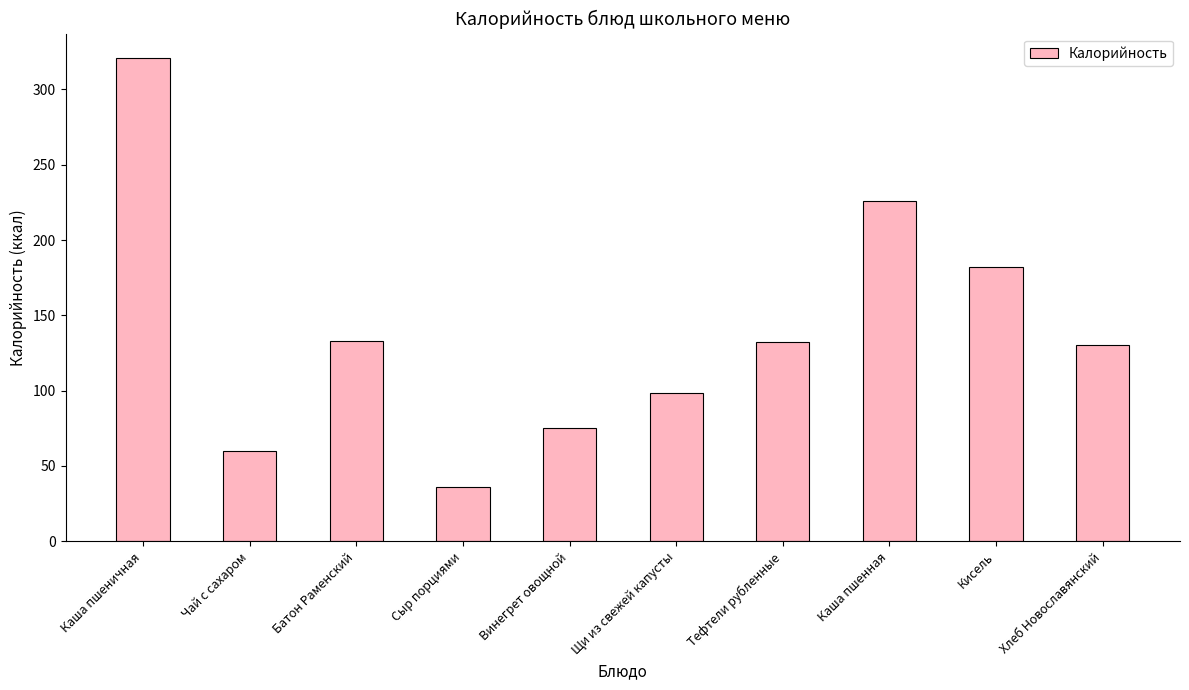

What is the change in value from Чай с сахаром to Сыр порциями?

-24.0